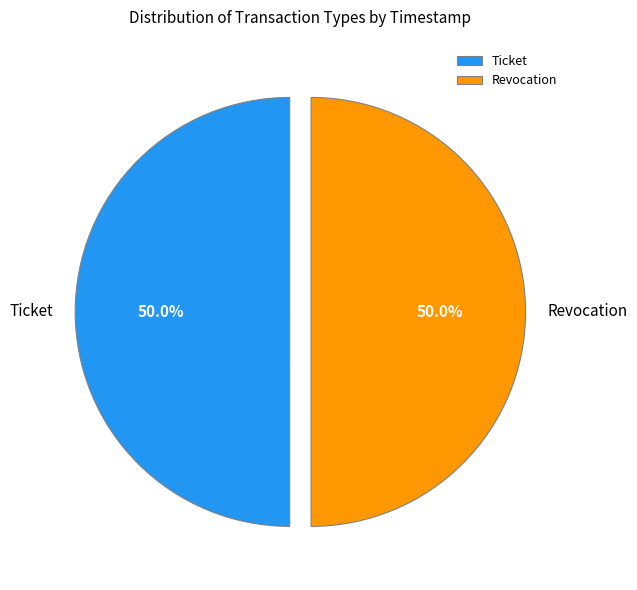

True or false: Revocation accounts for 64% of the total.

False